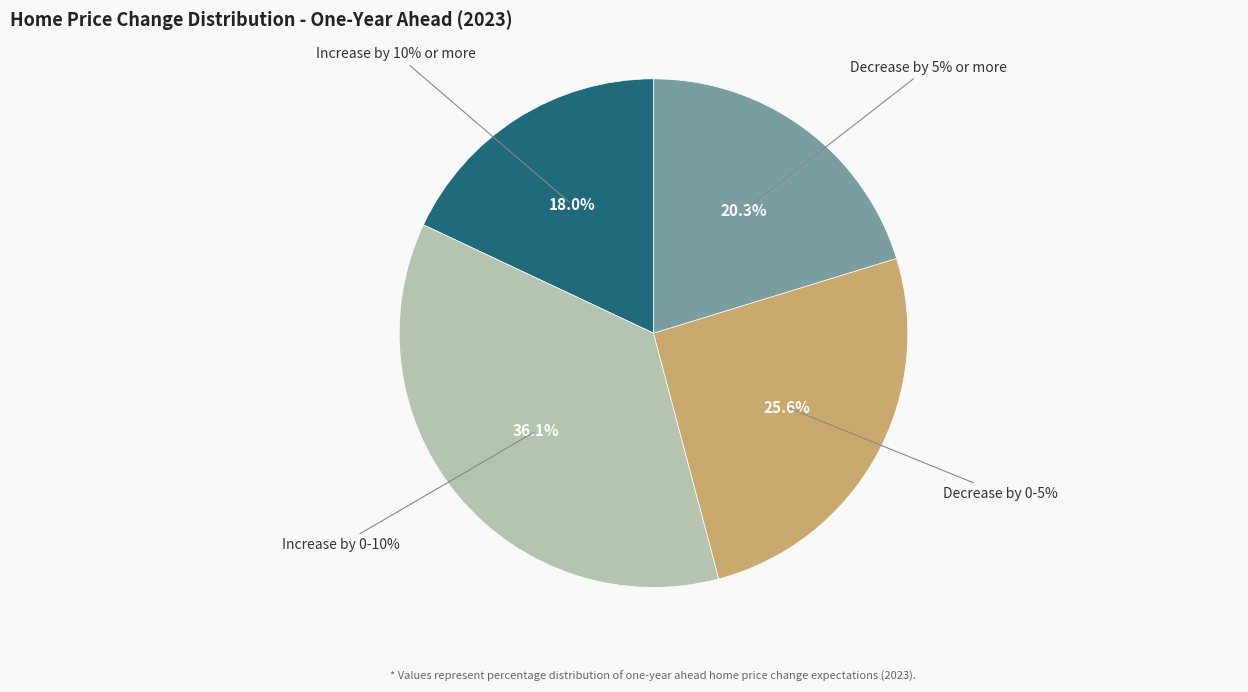

Is it true that Decrease by 0-5% is 34% of the pie?

False